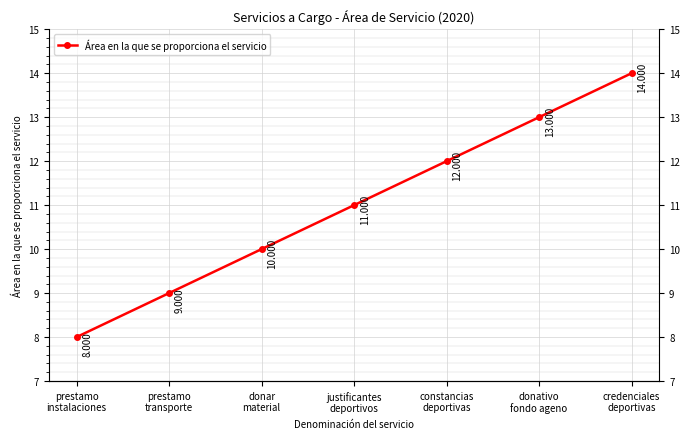

Does the chart display data point markers on the line(s)?

Yes